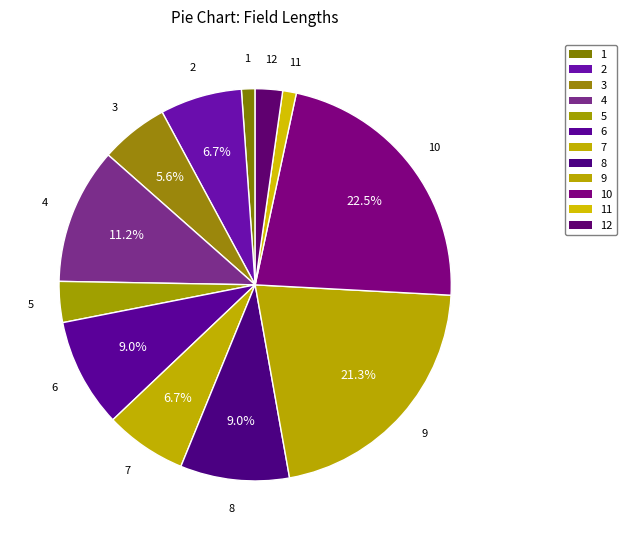

How many segments does this pie chart have?

12